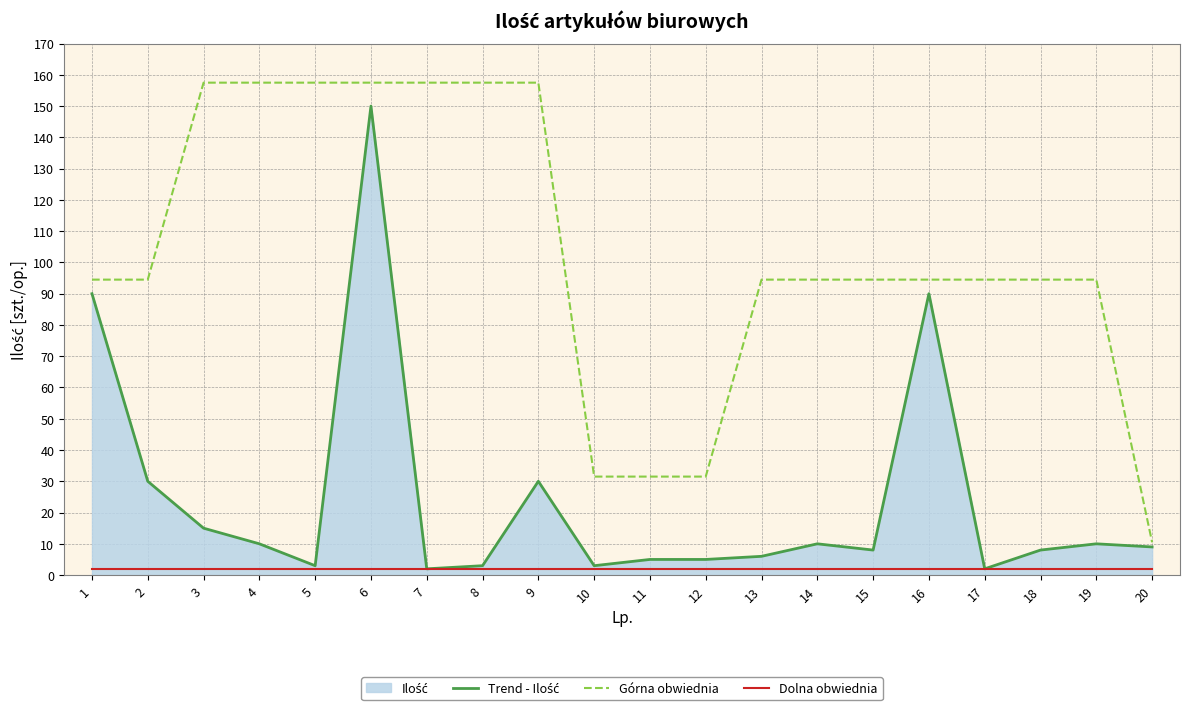

The Dolna obwiednia series shows 3.5 at 4. True or false?

False